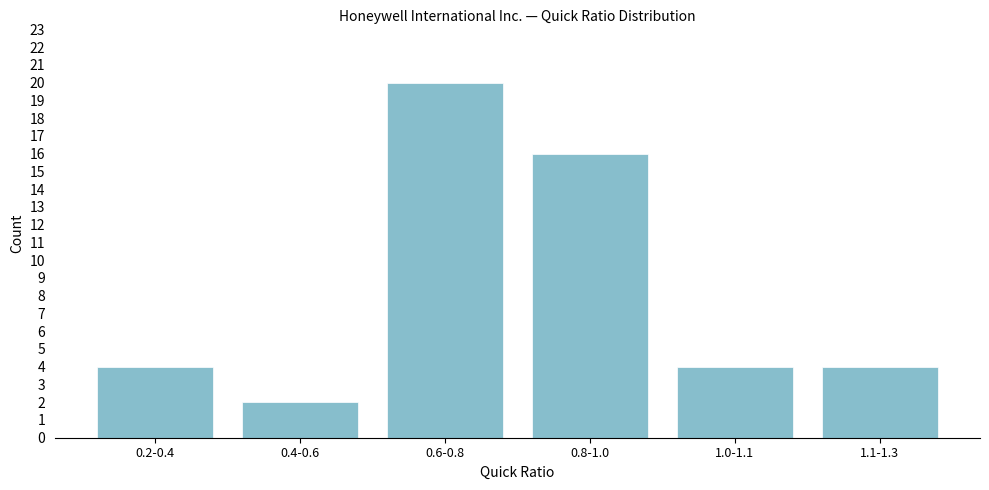

Reading left to right, transcribe all the data shown in this chart.

0.2-0.4=4	0.4-0.6=2	0.6-0.8=20	0.8-1.0=16	1.0-1.1=4	1.1-1.3=4